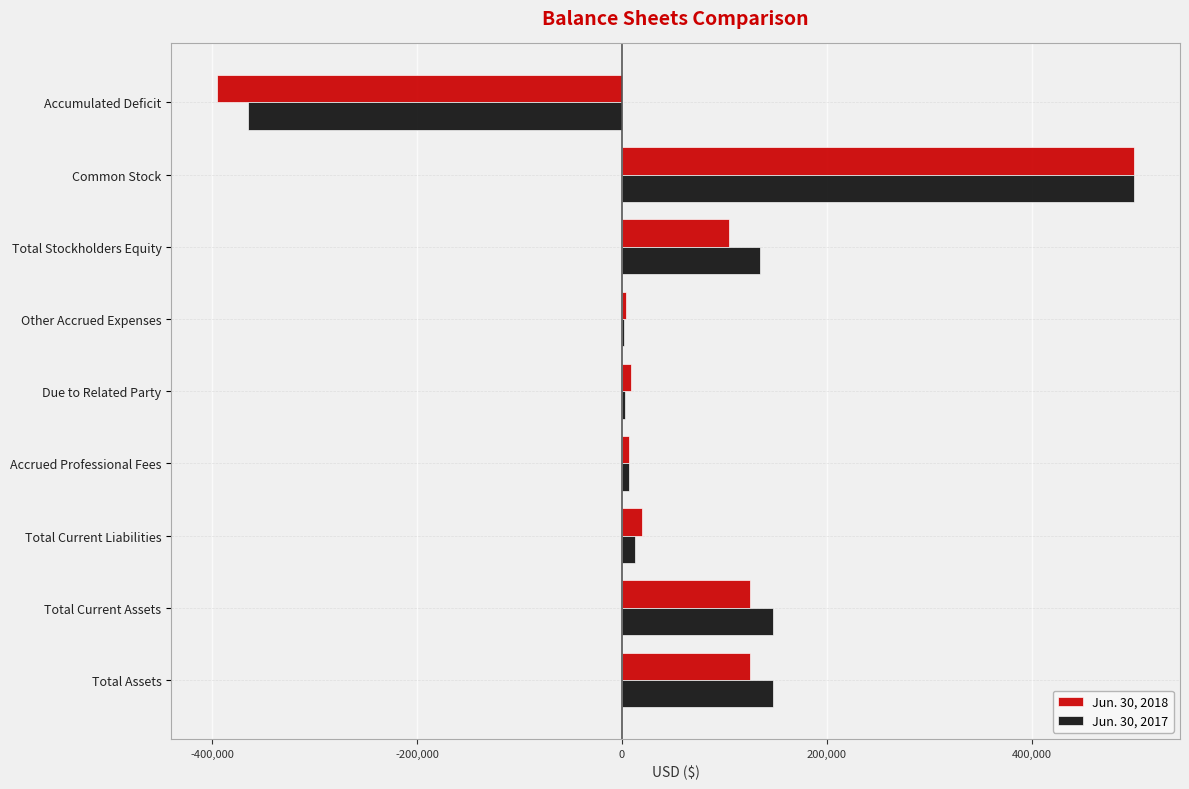

At which category is the sum across all series the highest?

Common Stock